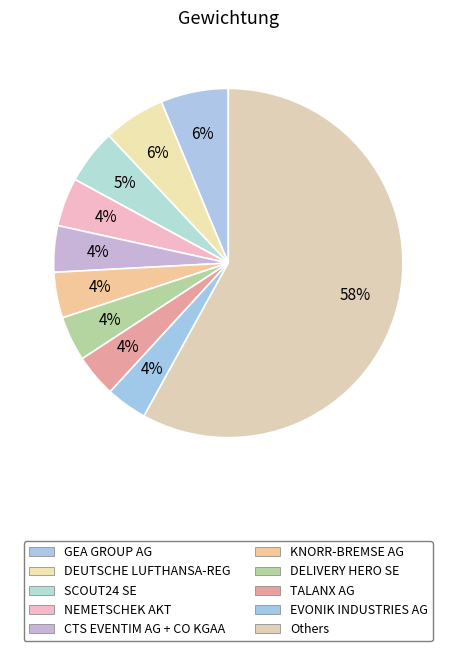

How many slices are in this pie chart?

10